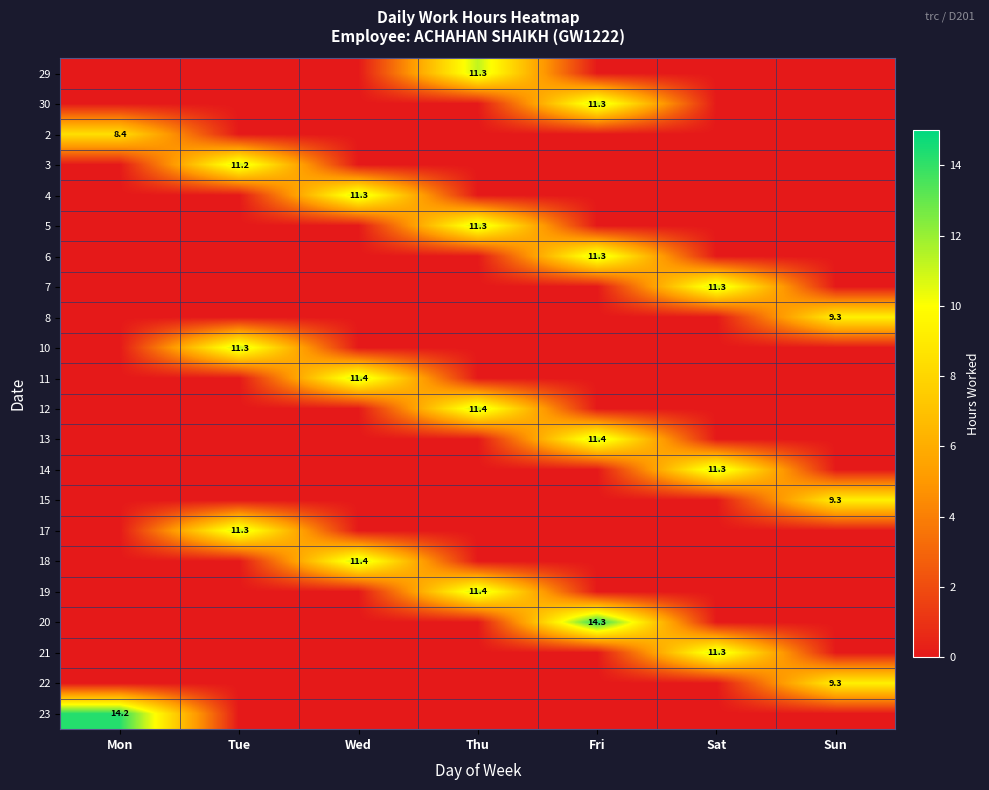

What is the approximate value of 15 at Sun?

9.3